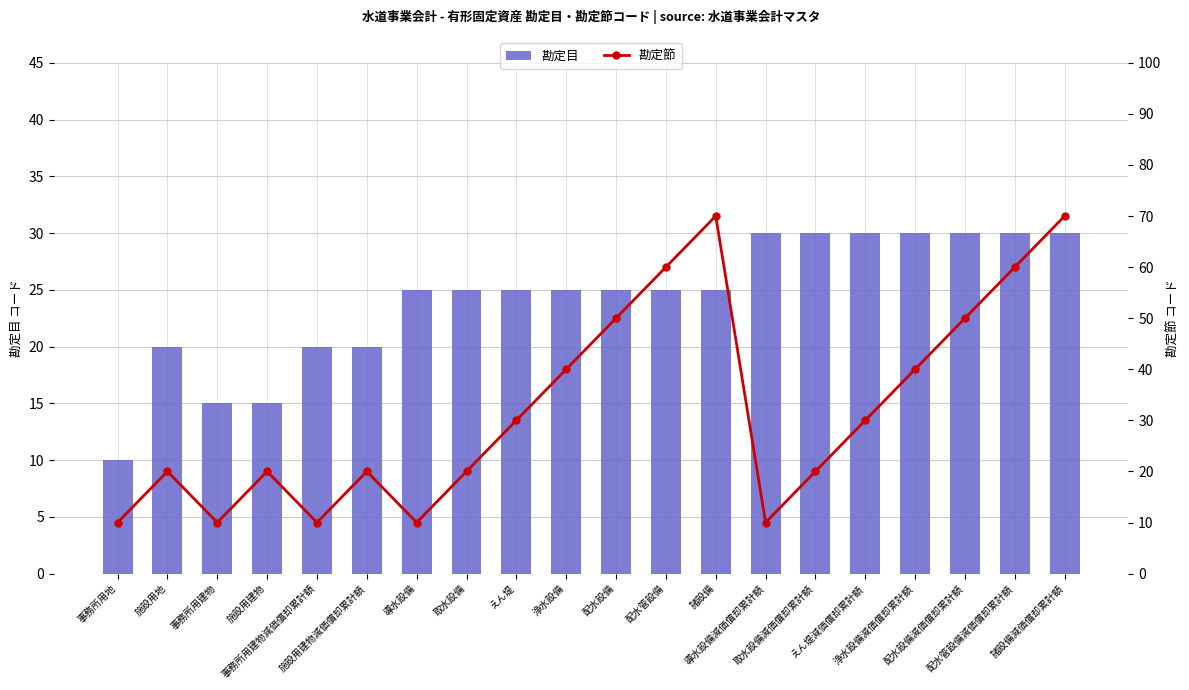

What is the label of the 13th bar from the left?

諸設備